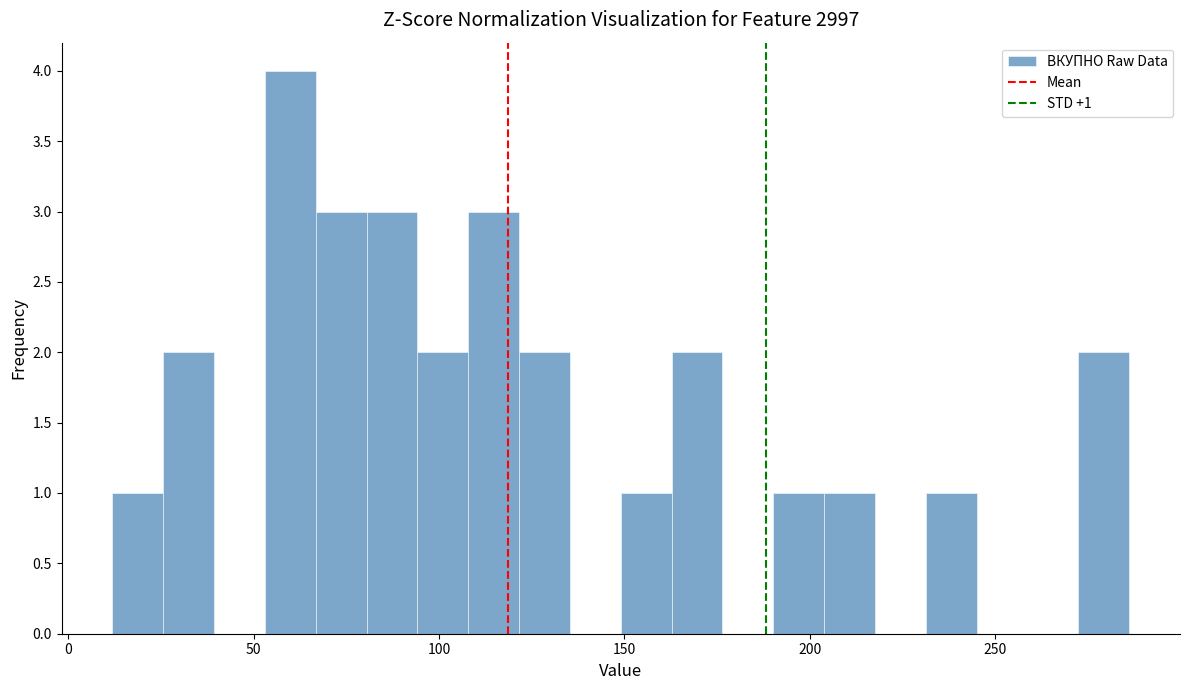

Read against the x-axis, roughly where is the centre of the tallest bar?

60